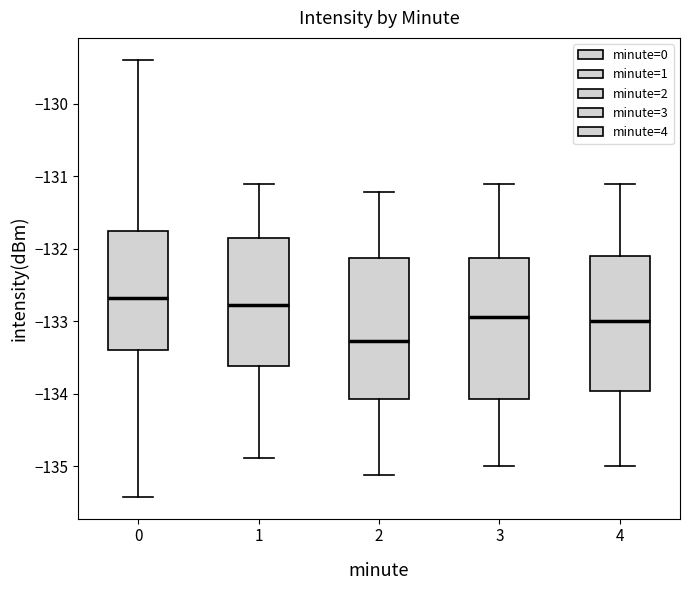

Reading left to right, transcribe this box plot: for each box, give where its median line is, the range the box spans, and where its two whiskers end, as read against the y-axis. The values are not printed on the chart, so give them approximately, as read against the axis.

0: median -132.7, box -133.4 to -131.8, whiskers -135.4 to -129.4
1: median -132.8, box -133.6 to -131.8, whiskers -134.9 to -131.1
2: median -133.3, box -134.1 to -132.1, whiskers -135.1 to -131.2
3: median -132.9, box -134.1 to -132.1, whiskers -135.0 to -131.1
4: median -133.0, box -134.0 to -132.1, whiskers -135.0 to -131.1